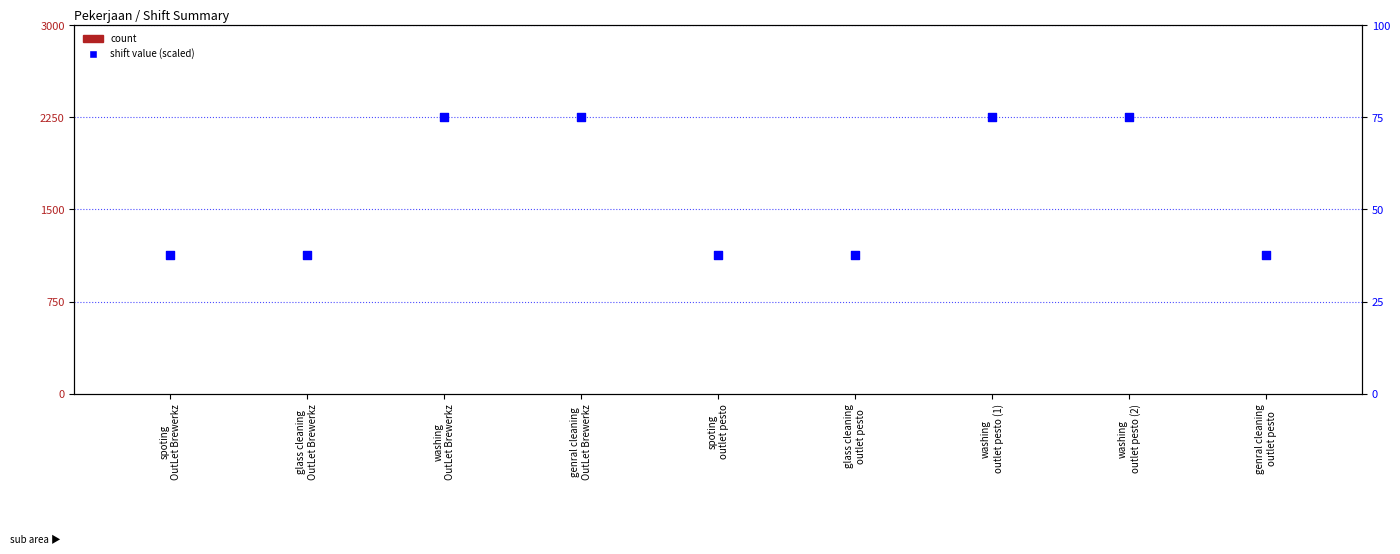

At how many categories does at least one series exceed 25?

9